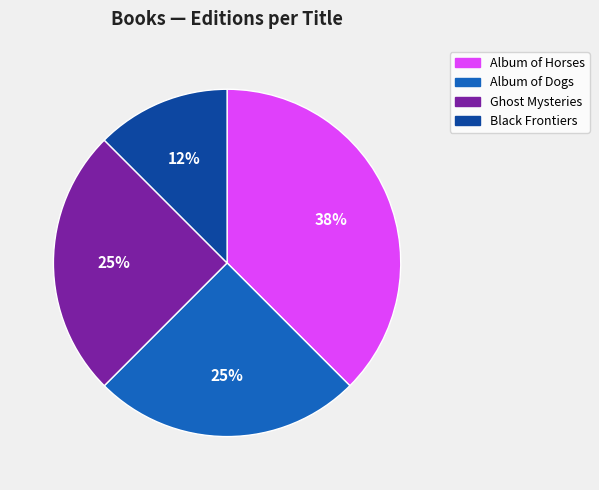

To the nearest percent, what is the average slice percentage?

25%